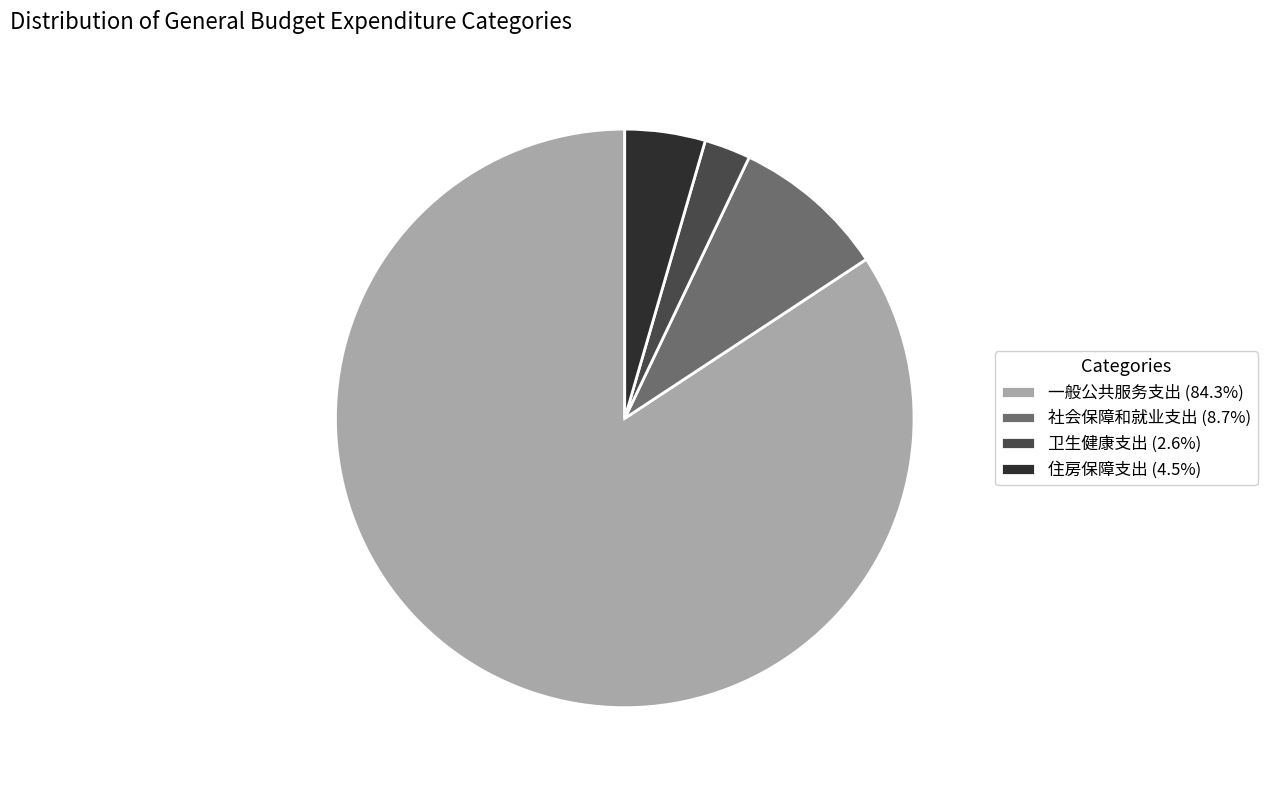

Combined, do 一般公共服务支出 (84.3%) and 住房保障支出 (4.5%) account for over 50%?

Yes